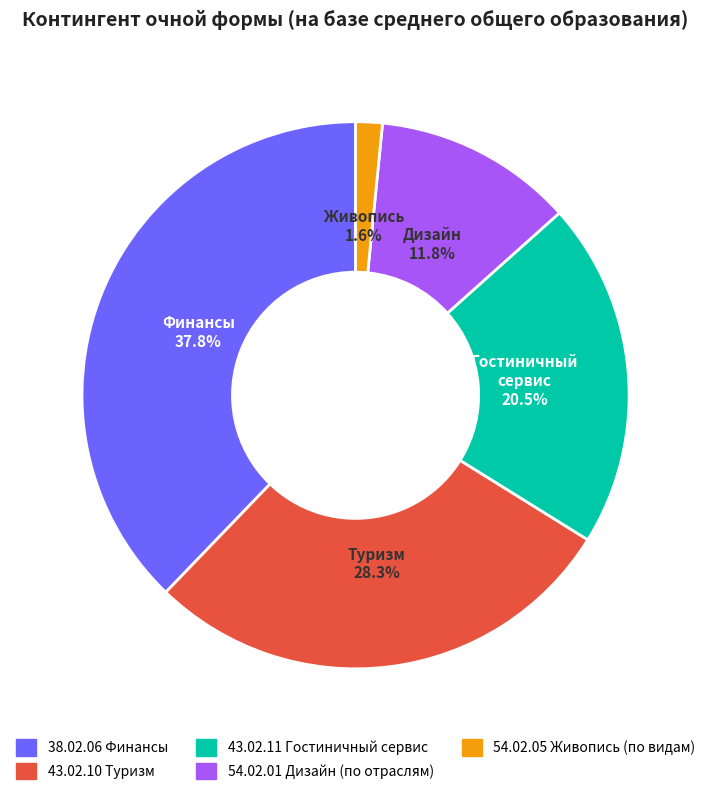

Which category has the smallest portion of the pie?

54.02.05 Живопись (по видам)